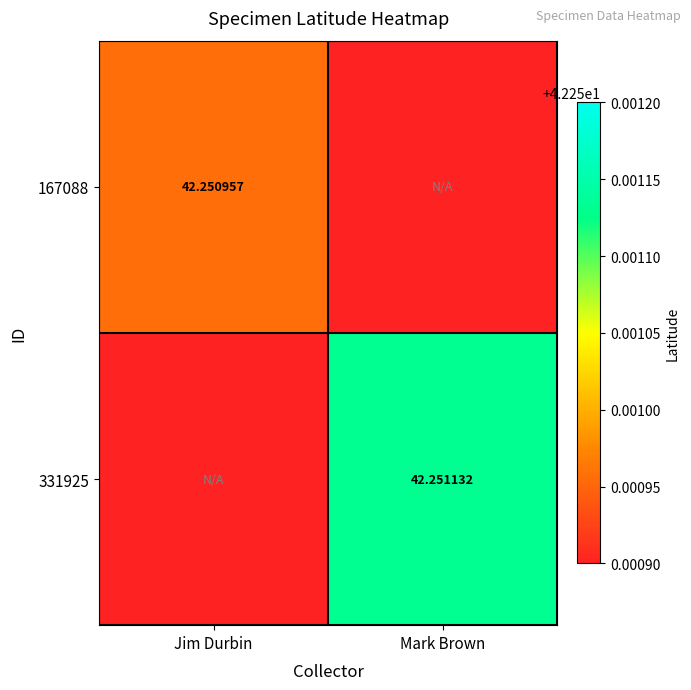

Rank the series by their maximum value, from lowest to highest.

167088, 331925